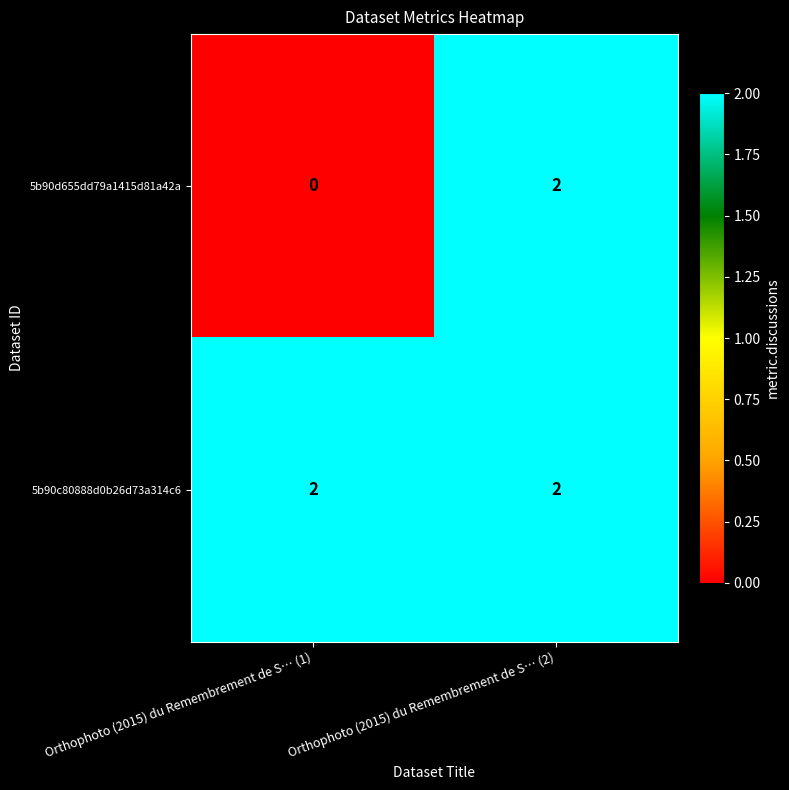

Rank the series at Orthophoto (2015) du Remembrement de S… (1) from highest to lowest value.

5b90c80888d0b26d73a314c6, 5b90d655dd79a1415d81a42a